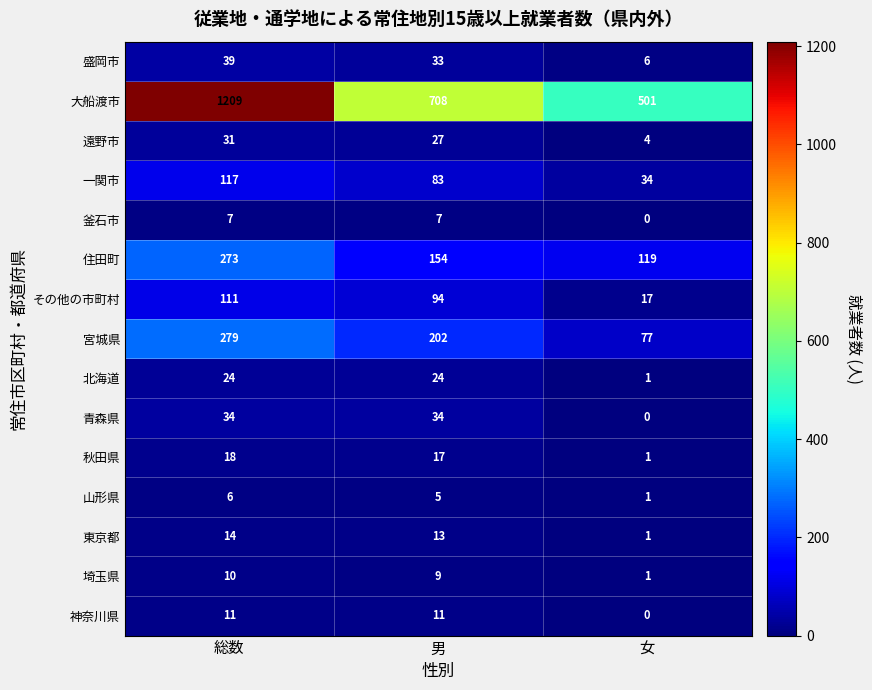

Count the number of data series in this chart.

15